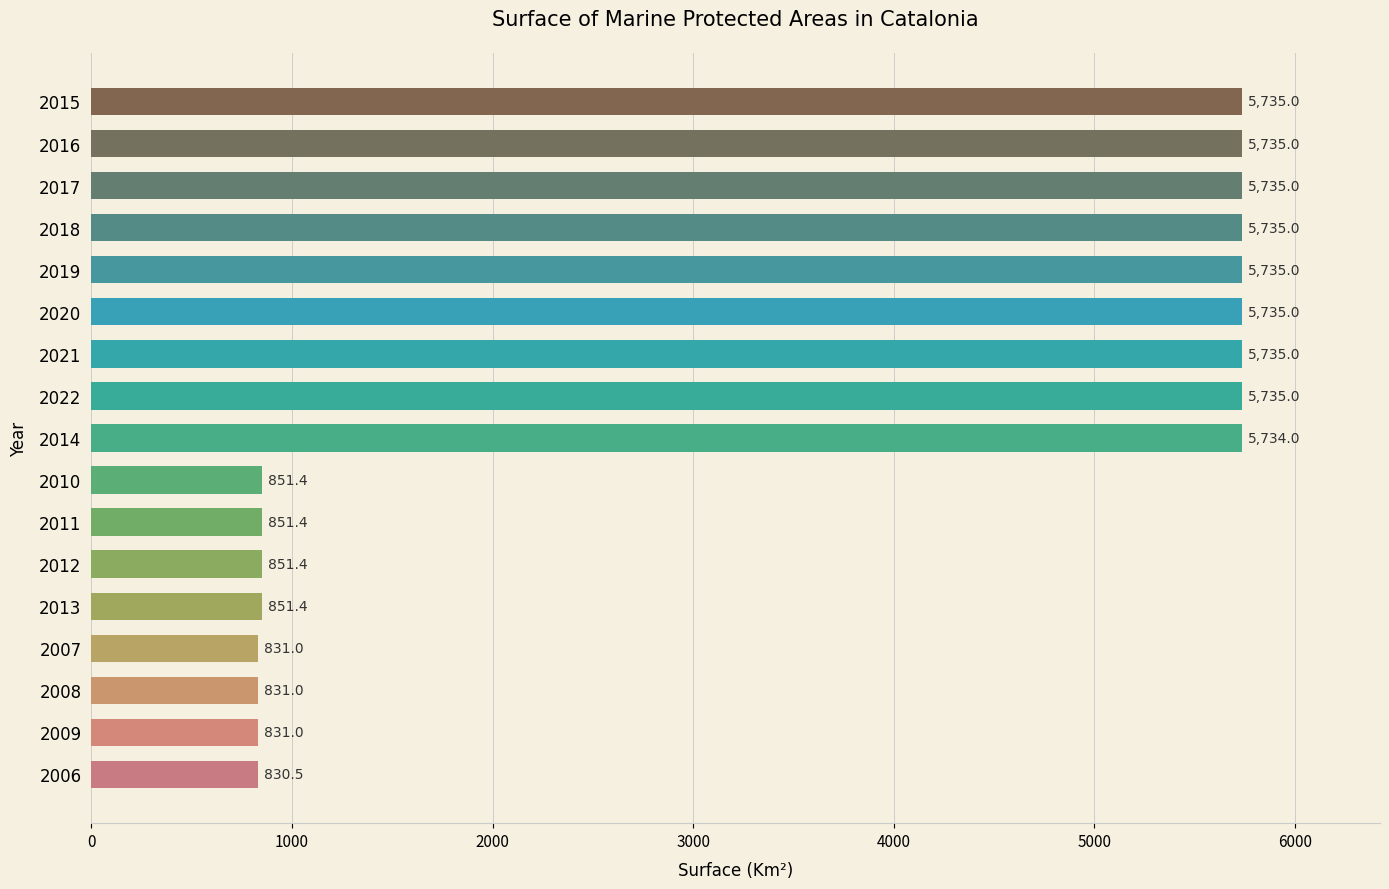

What is the maximum value shown in the chart?

5735.0